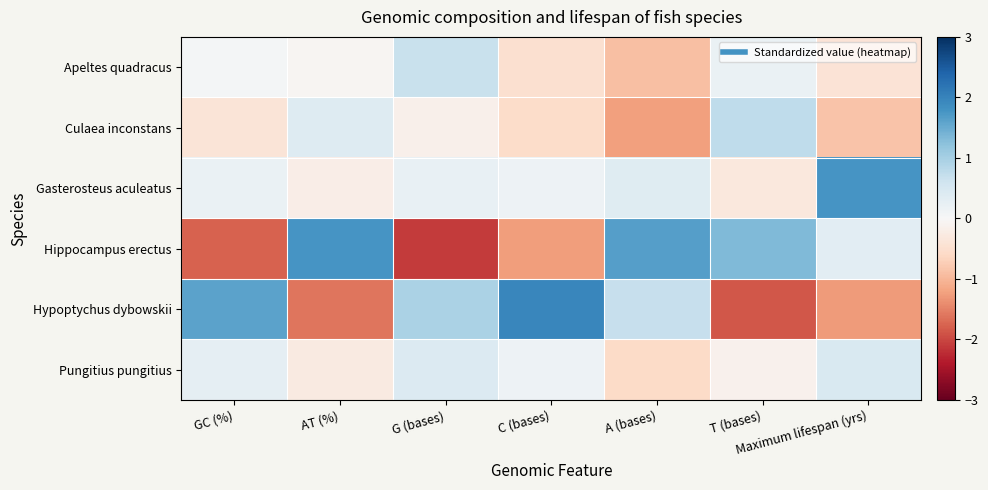

What is the difference between the highest and lowest values at C (bases)?

3.2